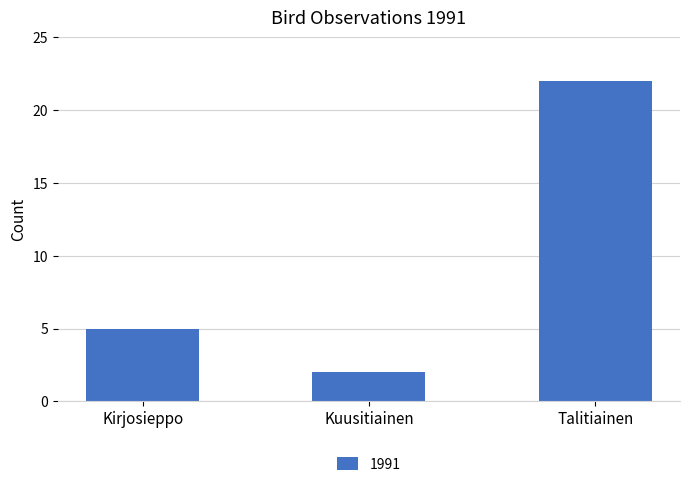

Between Kuusitiainen and Kirjosieppo, which is larger?

Kirjosieppo